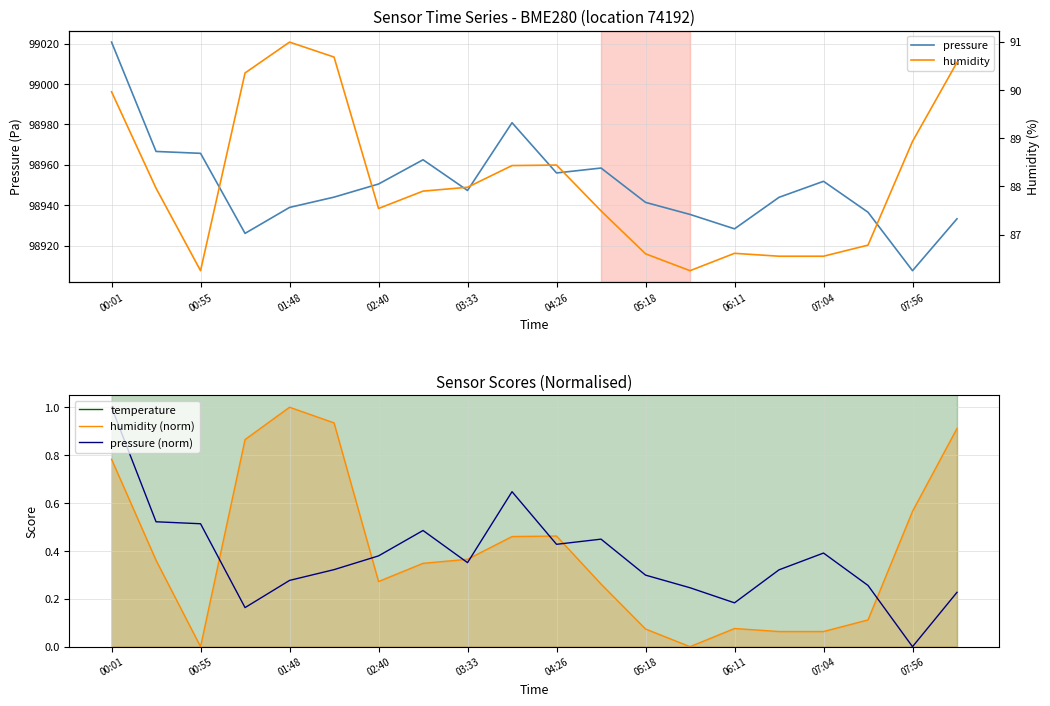

True or false: humidity (norm) and pressure (norm) intersect in this chart.

True